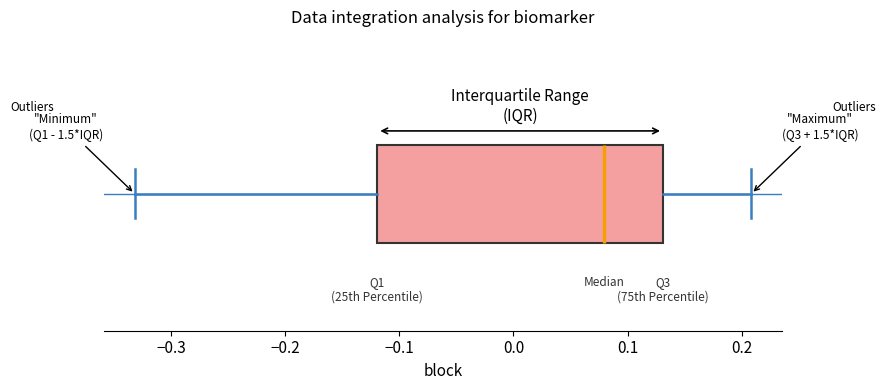

Where does the left whisker of the box end on the x-axis? The values are not printed on the chart, so give them approximately, as read against the axis.

-0.33